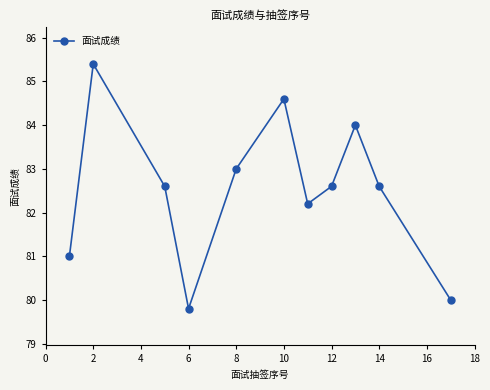

What is the average value?

82.5